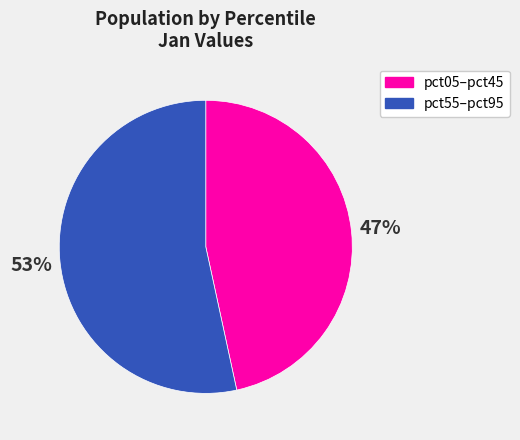

Does any single category account for the majority?

Yes